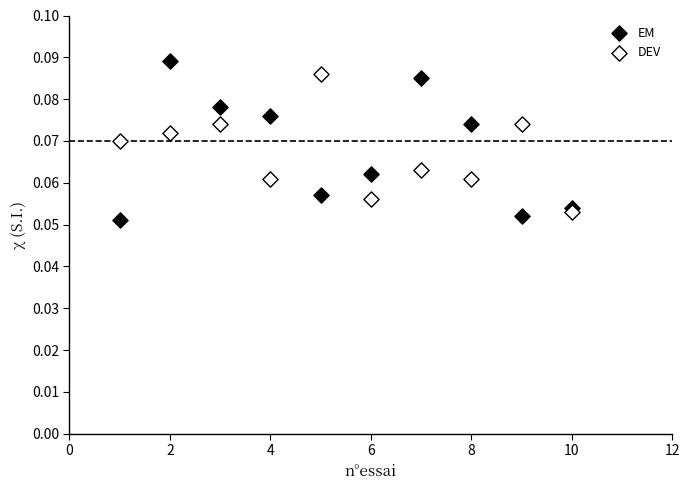

What is the X range (max minus min) for the scatter plot?

9.0